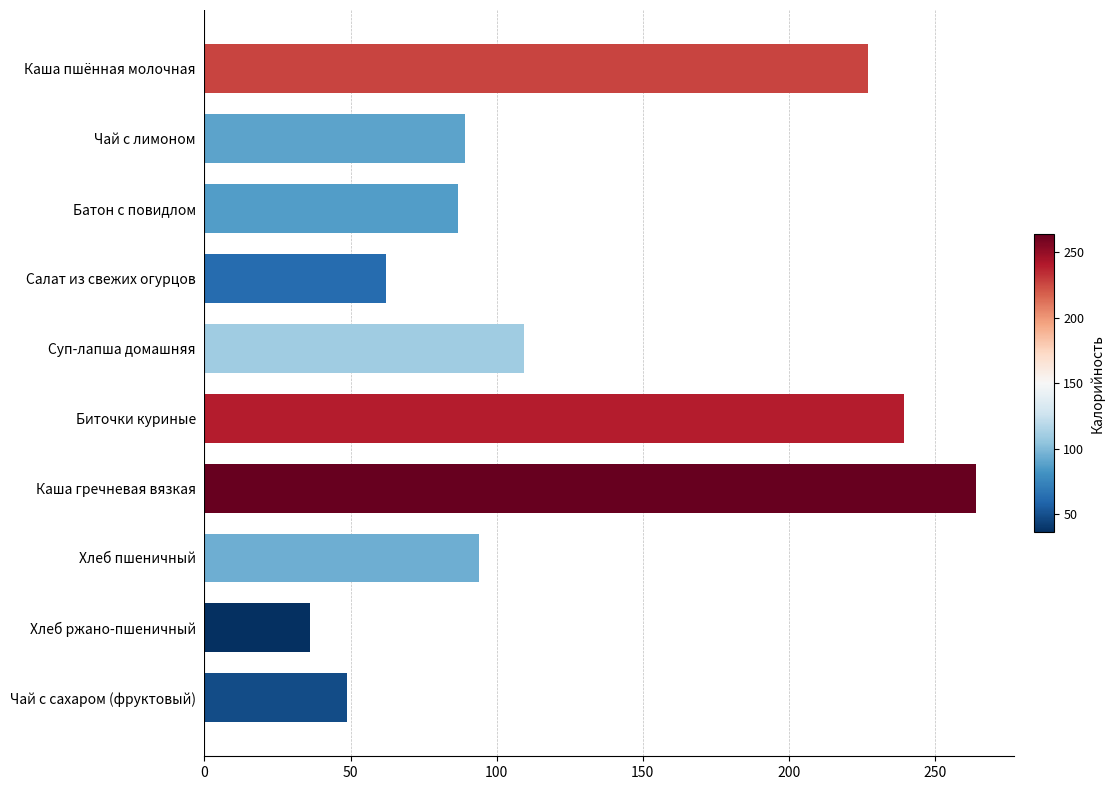

Is it true that the value at Хлеб пшеничный is 55.0?

False